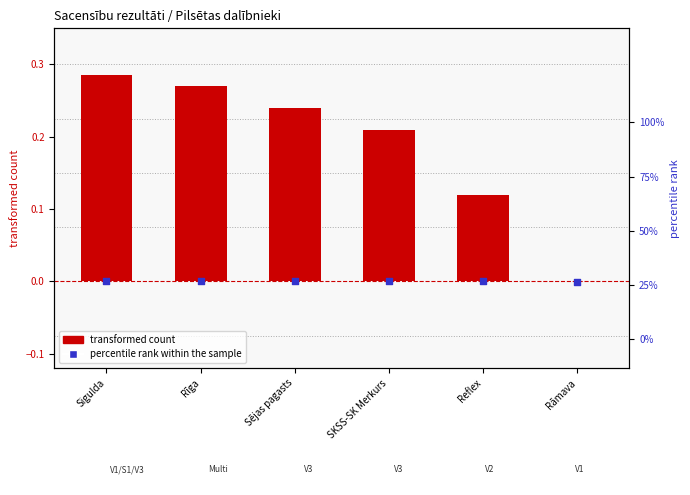

At how many categories does at least one series exceed 0?

5